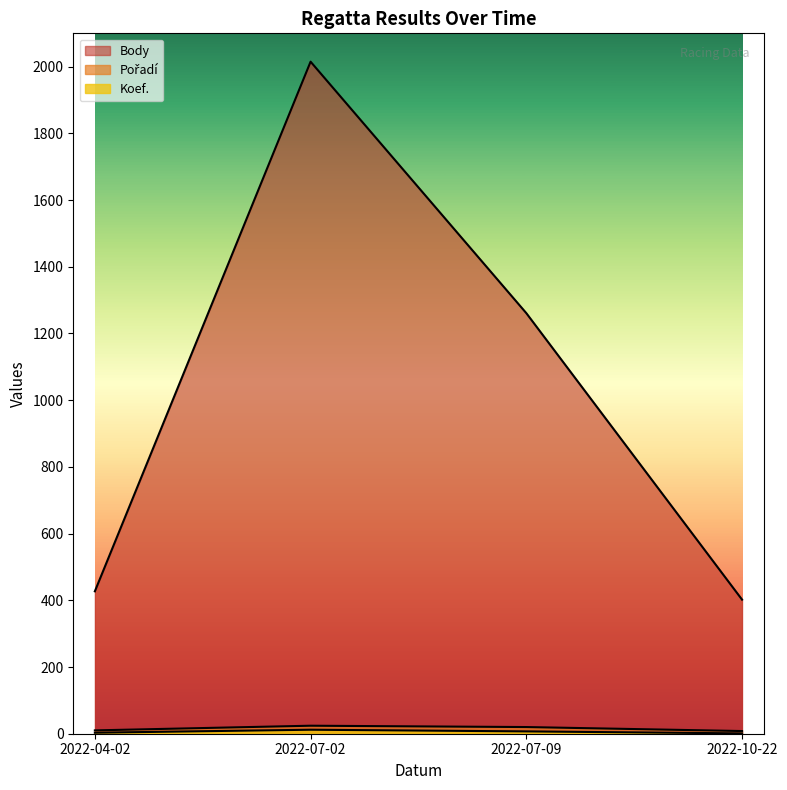

What is the difference between the maximum and minimum values in the Body series?

1613